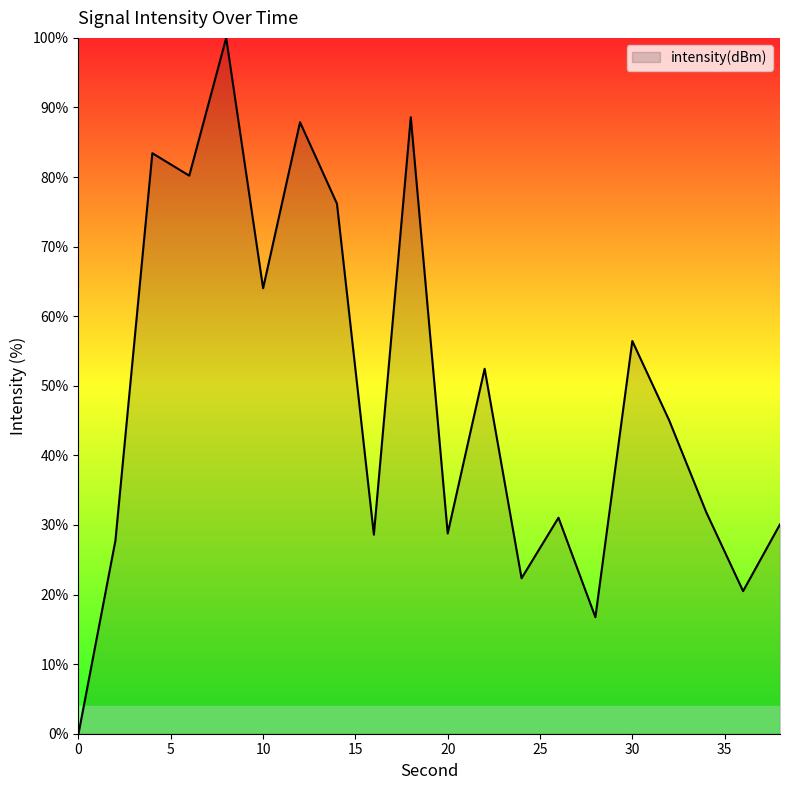

What is the difference between the maximum and minimum values?

100.0